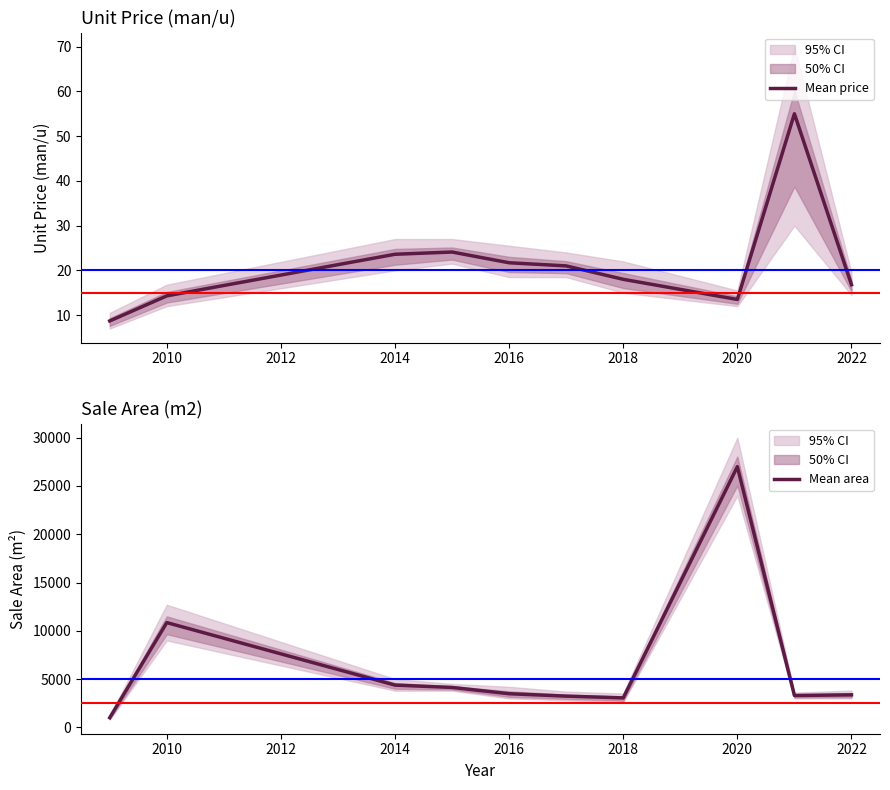

What is the lowest value of the Mean price series?

8.7